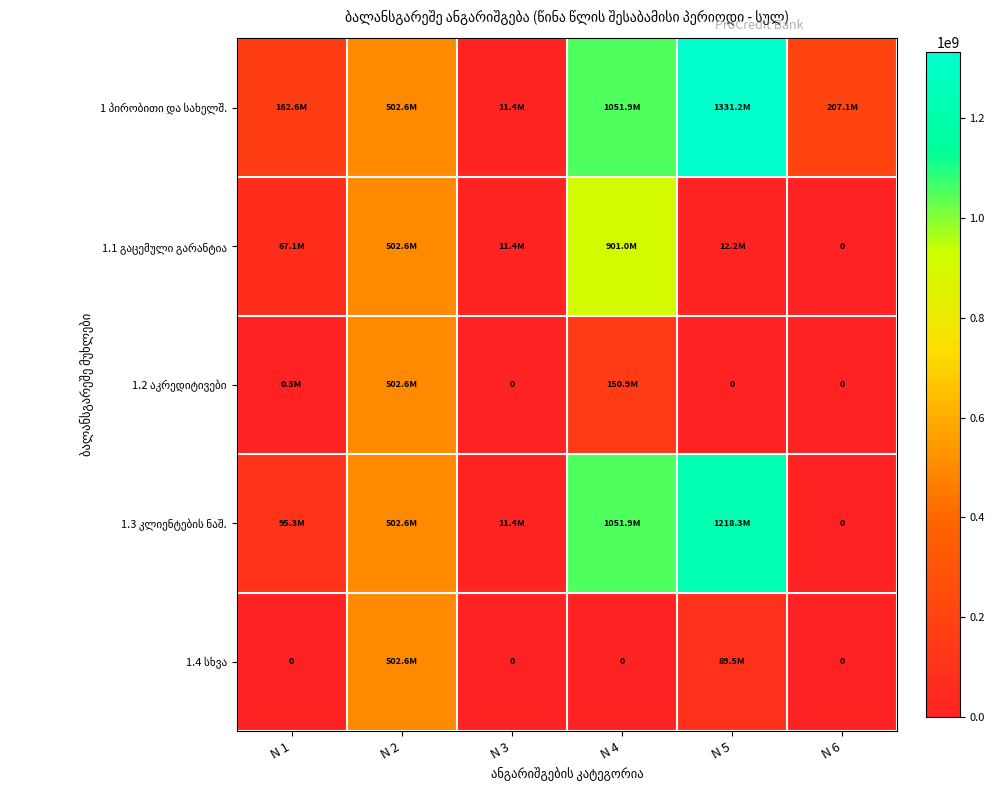

Is the value of 1.3 კლიენტების ნაშ. at N 4 greater than the value of 1.1 გაცემული გარანტია at N 2?

Yes